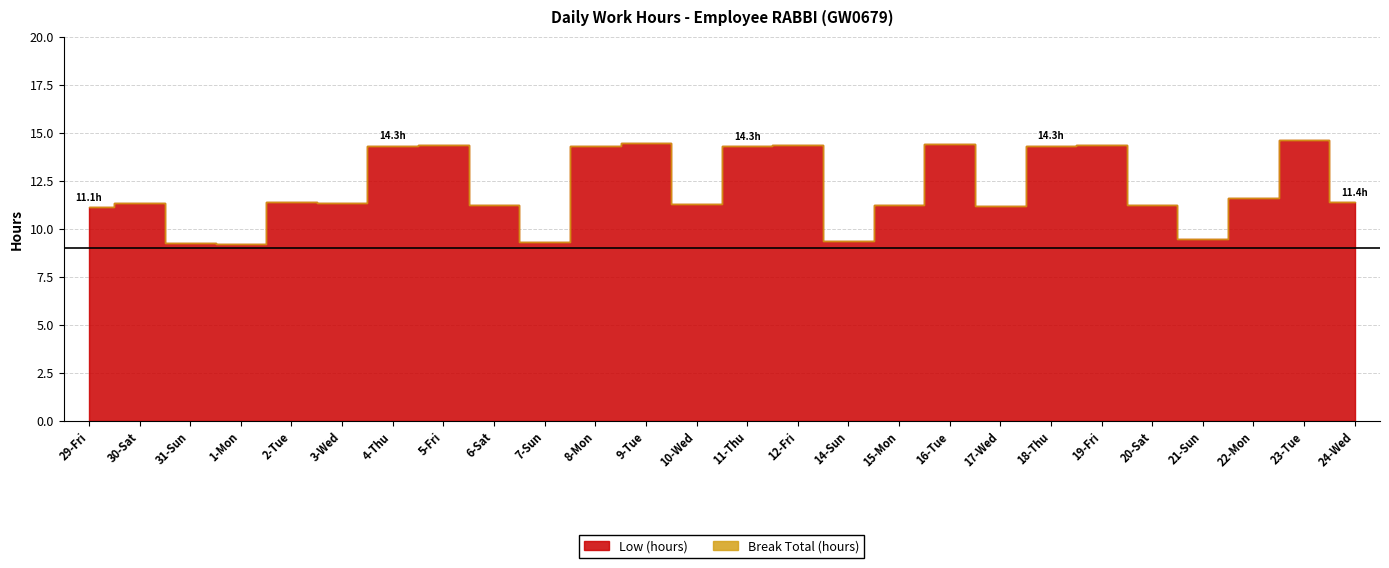

What is the spread (max minus min) of values at 3-Wed?

11.3